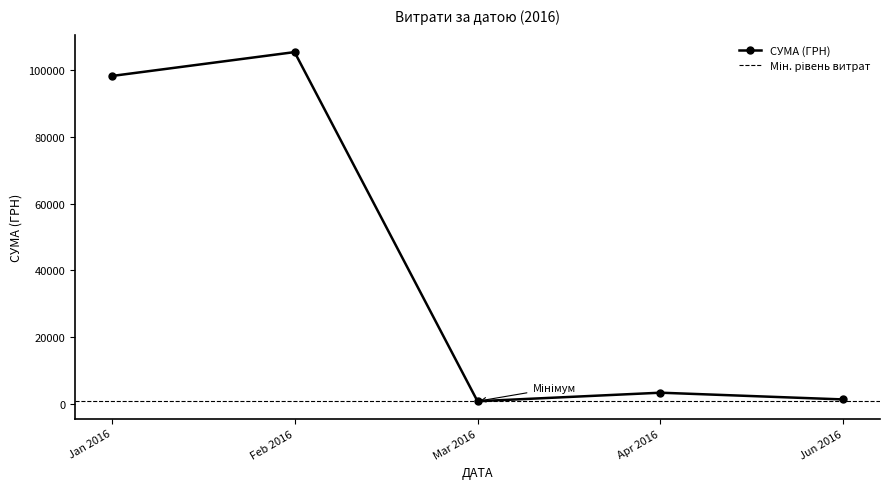

At which category does СУМА (ГРН) reach its first local peak?

Feb 2016